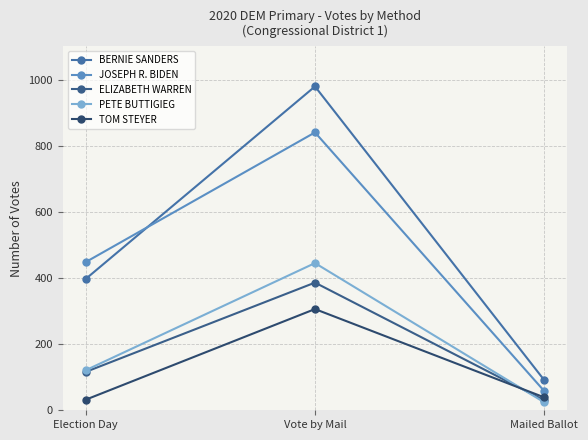

What are all the series names shown in the legend?

BERNIE SANDERS, JOSEPH R. BIDEN, ELIZABETH WARREN, PETE BUTTIGIEG, TOM STEYER